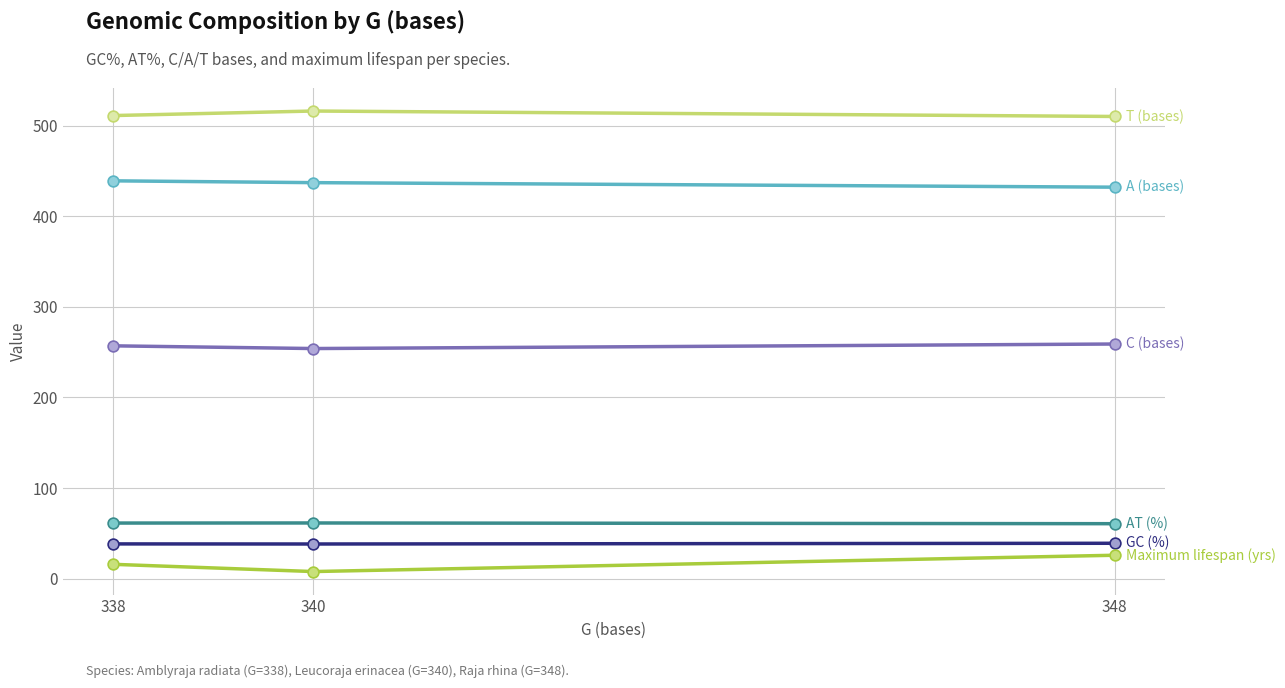

What is the total value across all series at 340?

1315.0